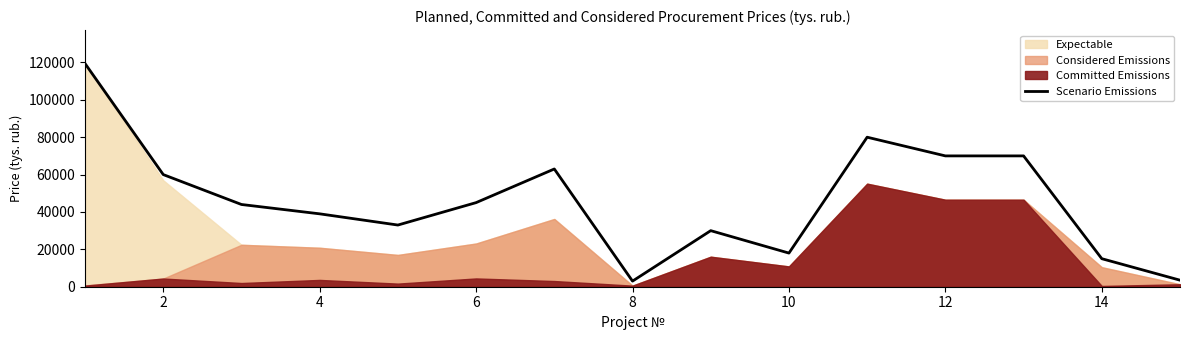

What is the highest value of the Scenario Emissions series?

119406